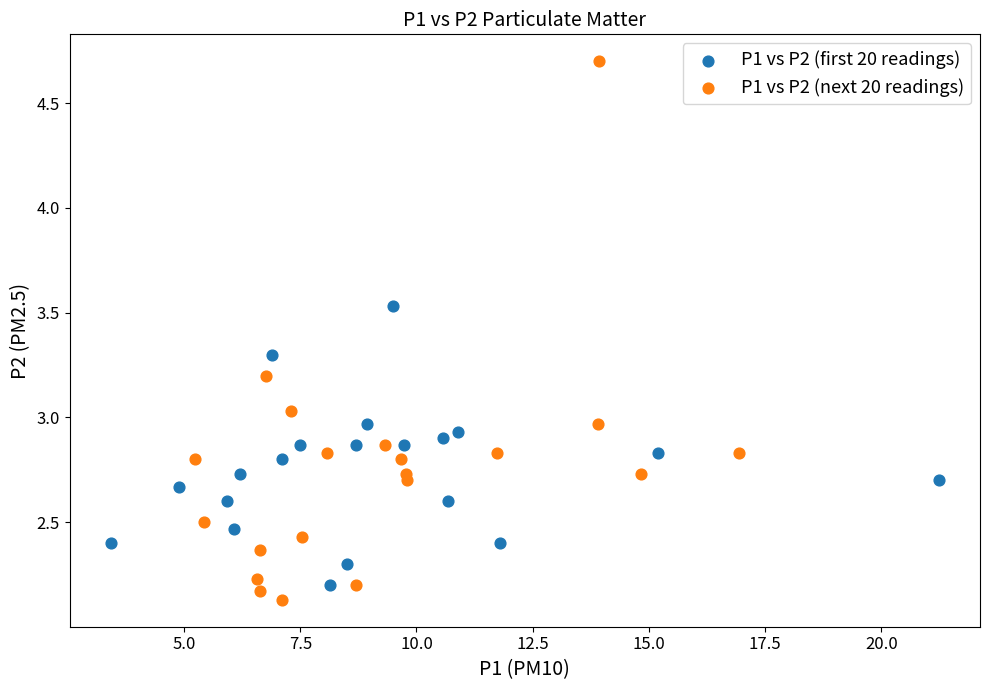

Which series reaches the maximum Y coordinate?

P1 vs P2 (next 20 readings)